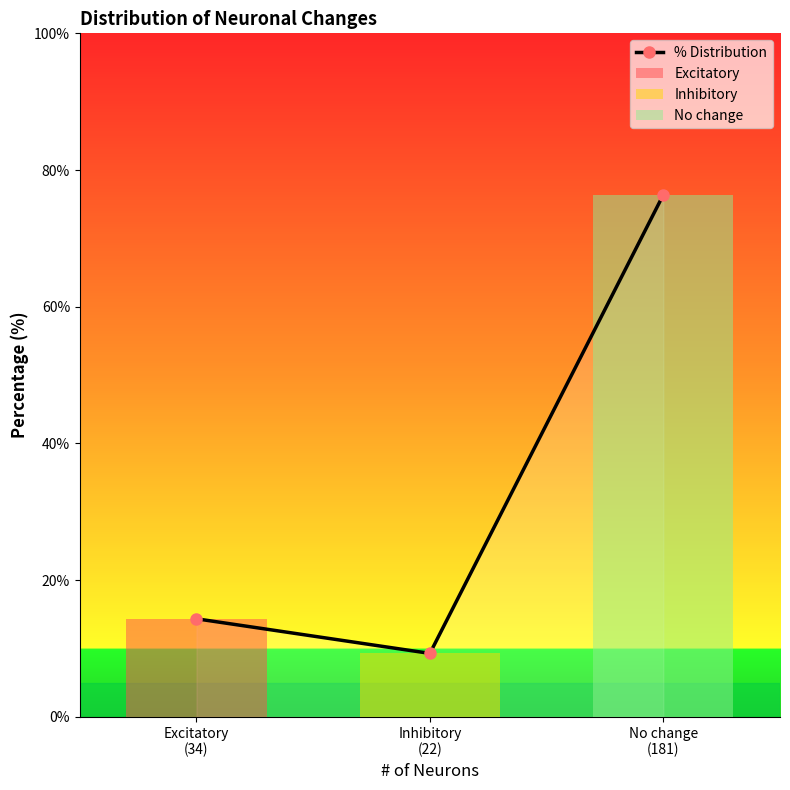

What is the minimum value shown in the chart?

9.3